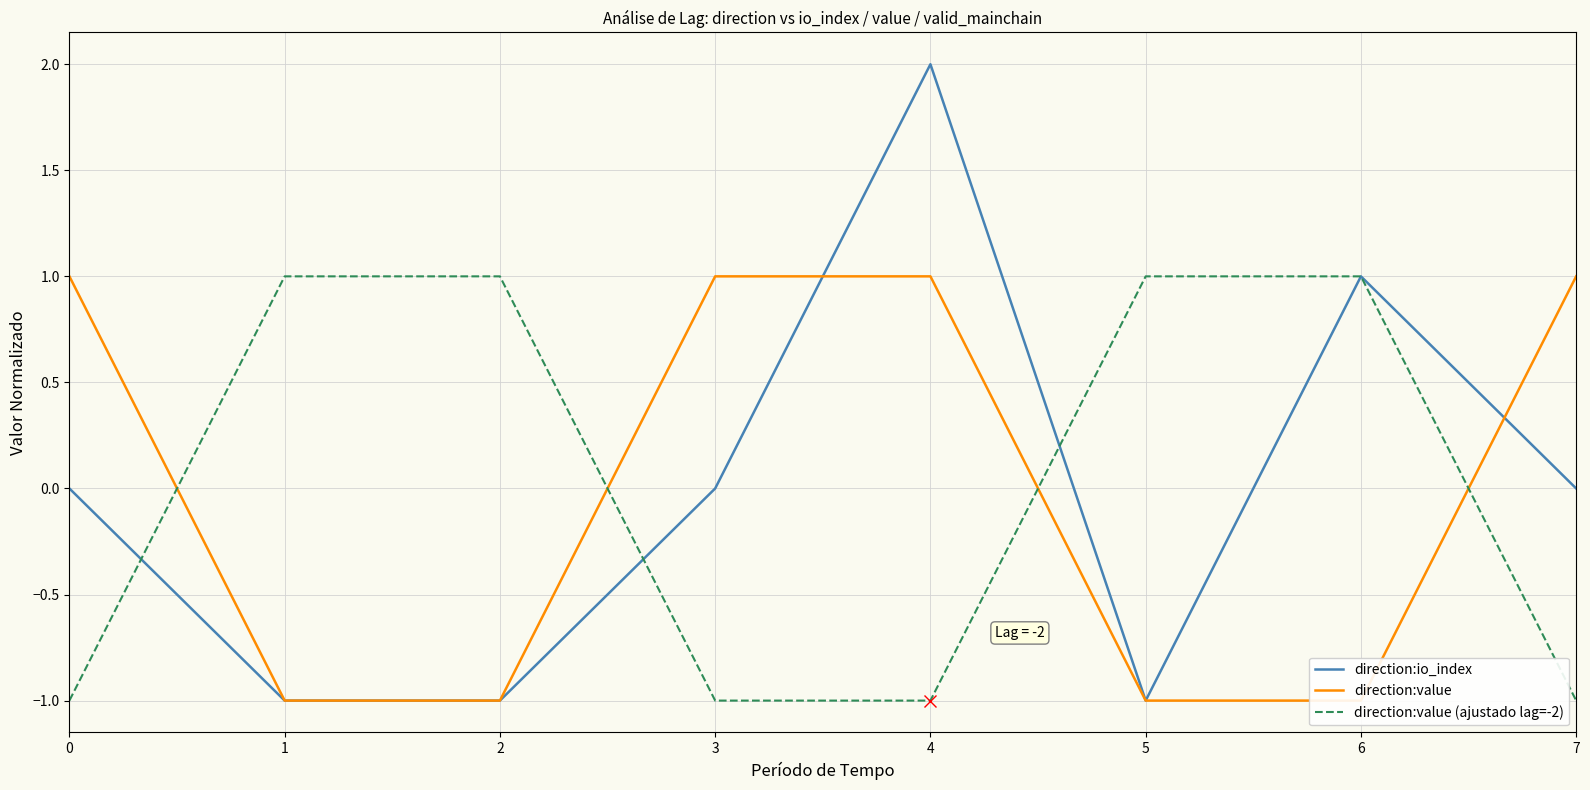

How many lines are shown in the chart?

3